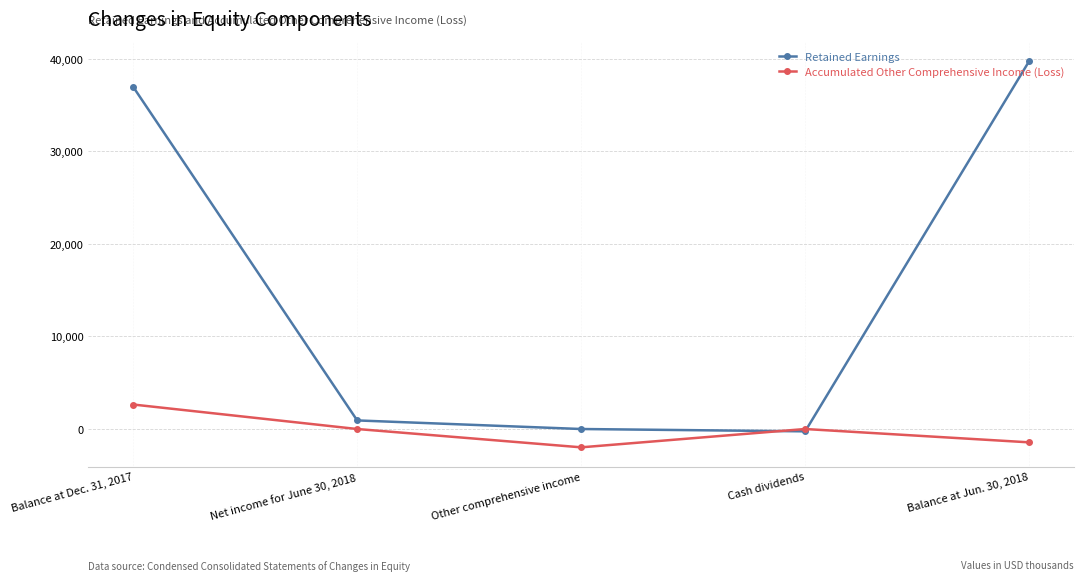

What is the value of the Retained Earnings point at the 1st from the left?

36974